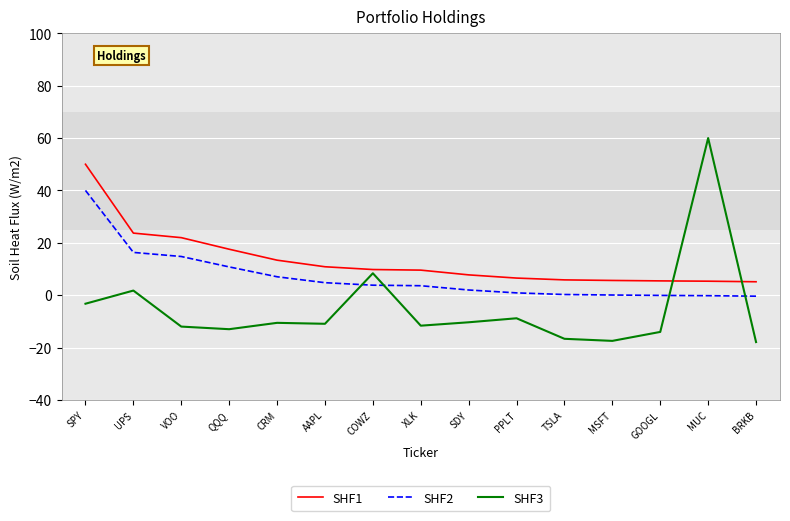

How many values in the SHF1 series are below 9?

7